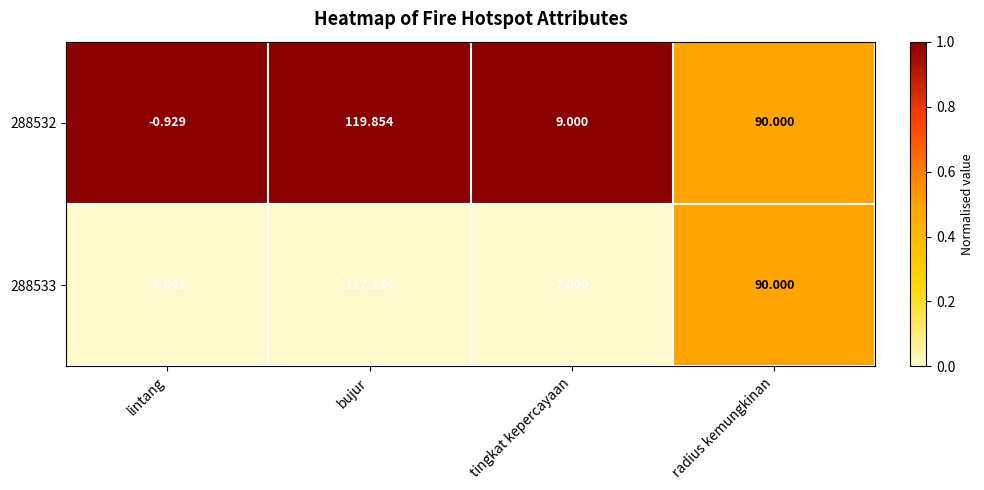

Which category has the lowest value across all series?

lintang